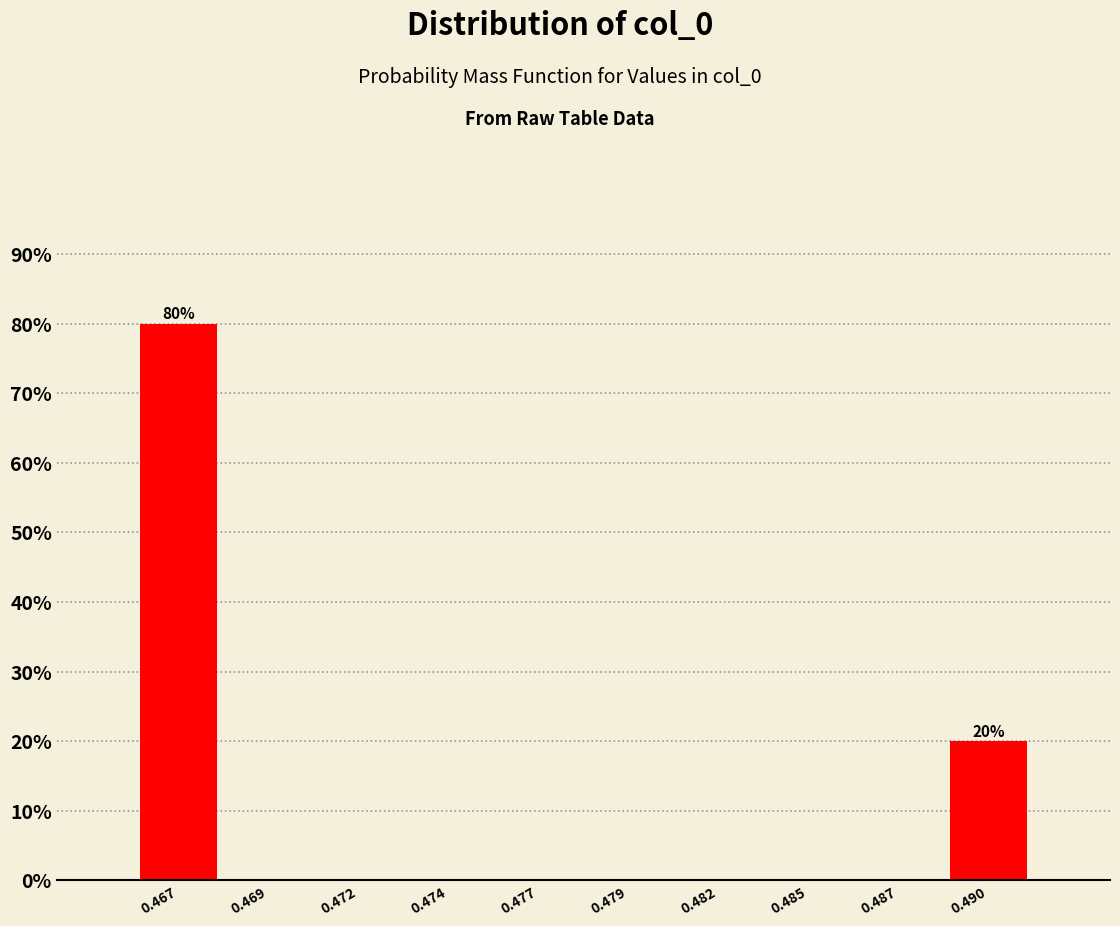

Reading right to left, extract all data points from this chart.

0.490=20	0.487=0	0.485=0	0.482=0	0.479=0	0.477=0	0.474=0	0.472=0	0.469=0	0.467=80